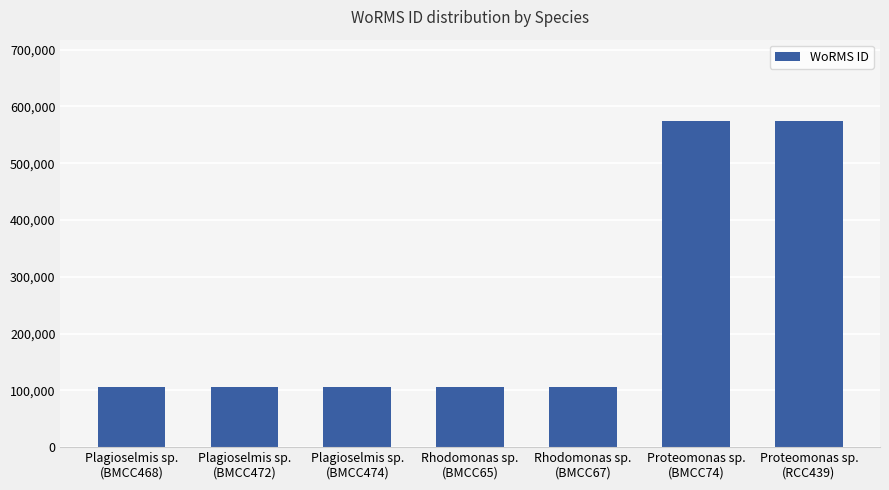

What is the smallest value displayed?

106283